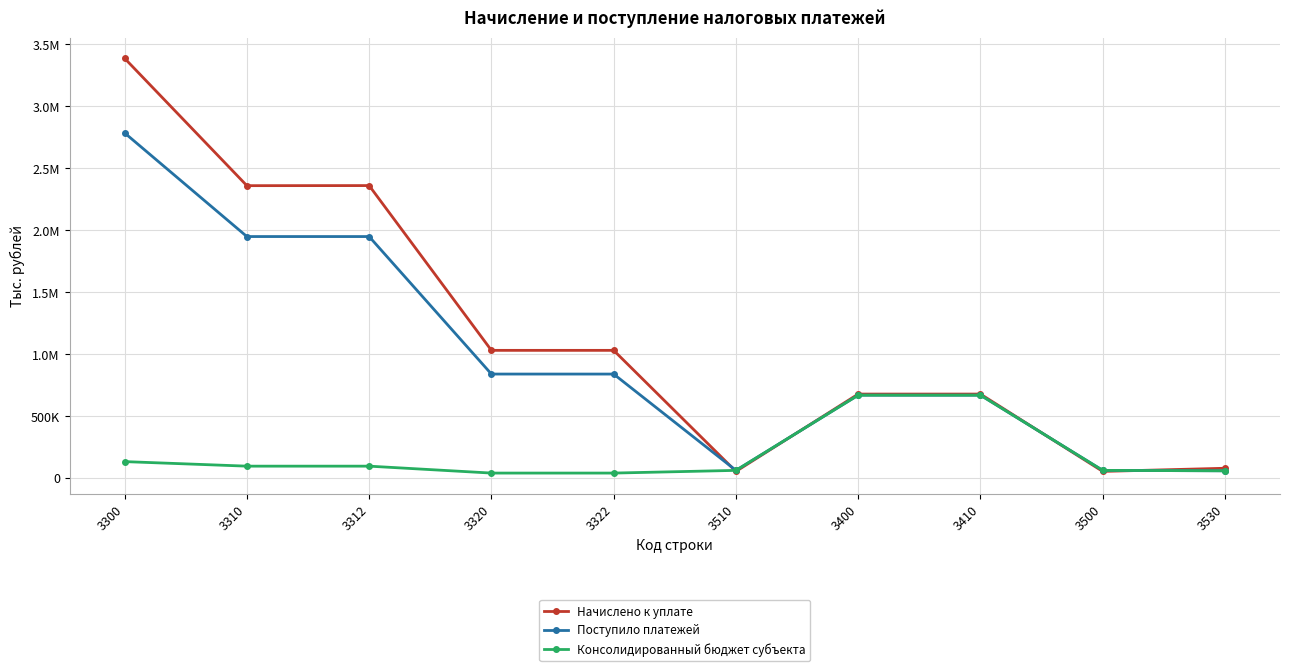

What is the difference between the Начислено к уплате values at 3400 and 3510?

624958